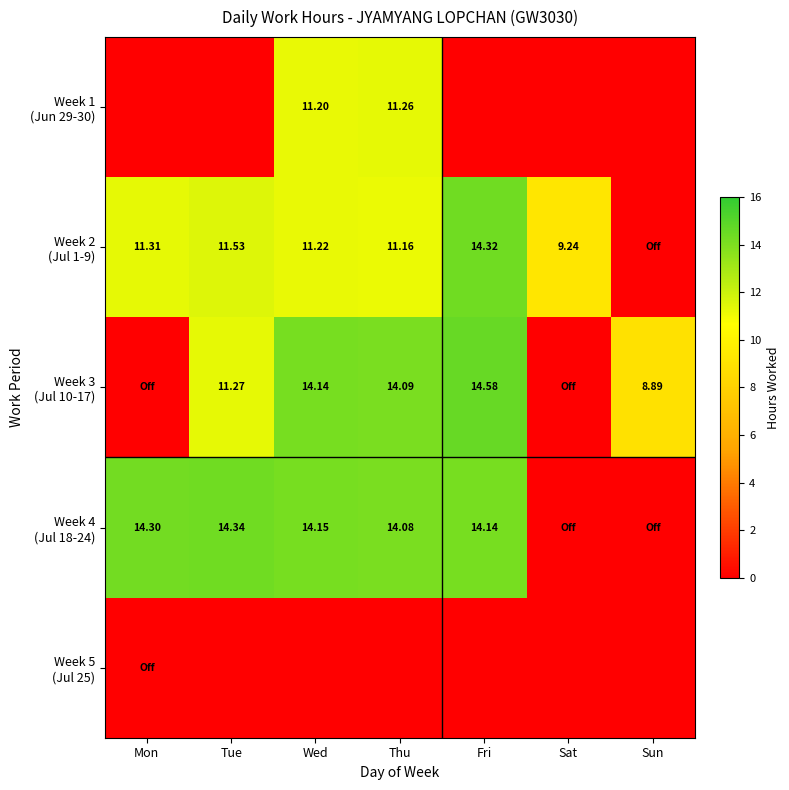

Rank the series by their maximum value, from highest to lowest.

Week 3 (Jul 10-17), Week 4 (Jul 18-24), Week 2 (Jul 1-9), Week 1 (Jun 29-30), Week 5 (Jul 25)